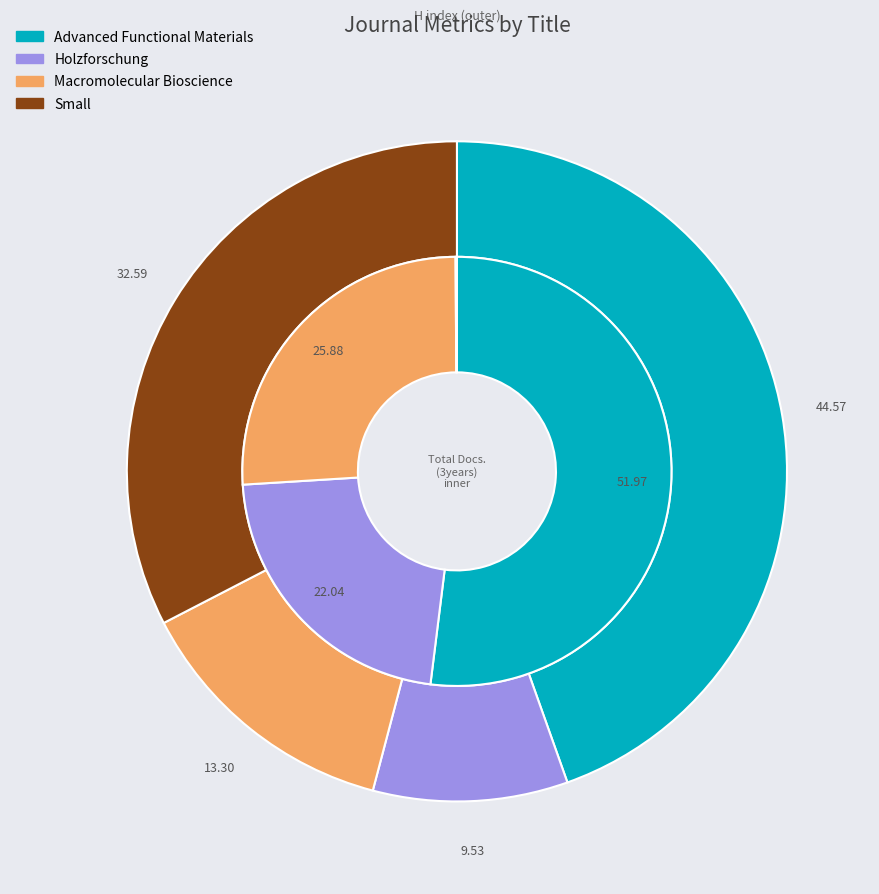

Does Small represent more than half of the total?

No